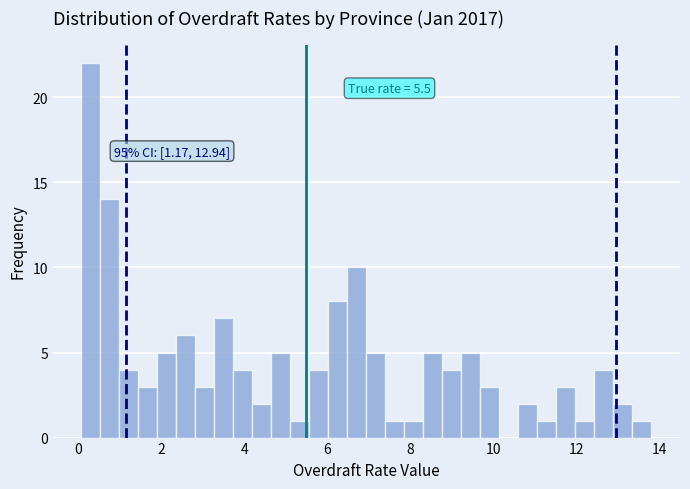

Around what value on the x-axis is the tallest bar? Give the approximate position of its centre, as read against the axis.

0.4